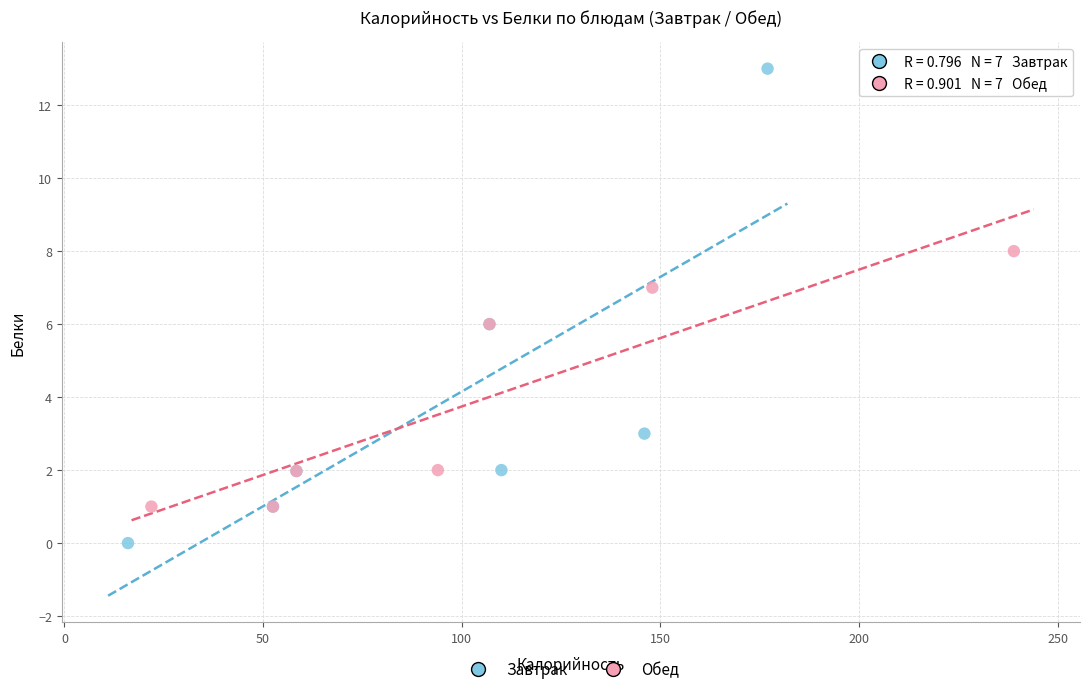

Which series reaches the maximum Y coordinate?

Завтрак